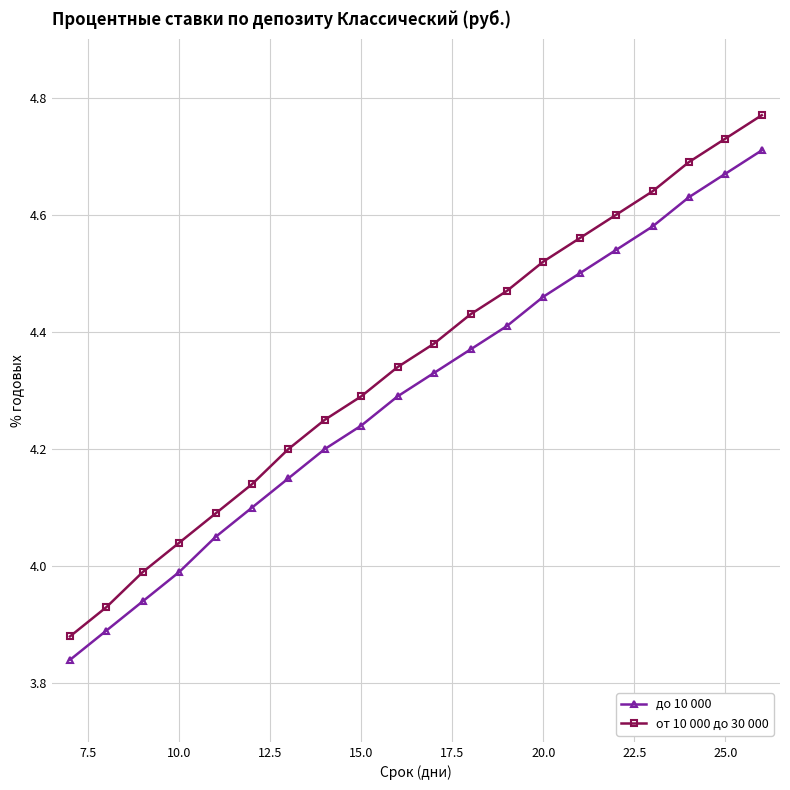

List the series in order of their peak value, lowest first.

до 10 000, от 10 000 до 30 000